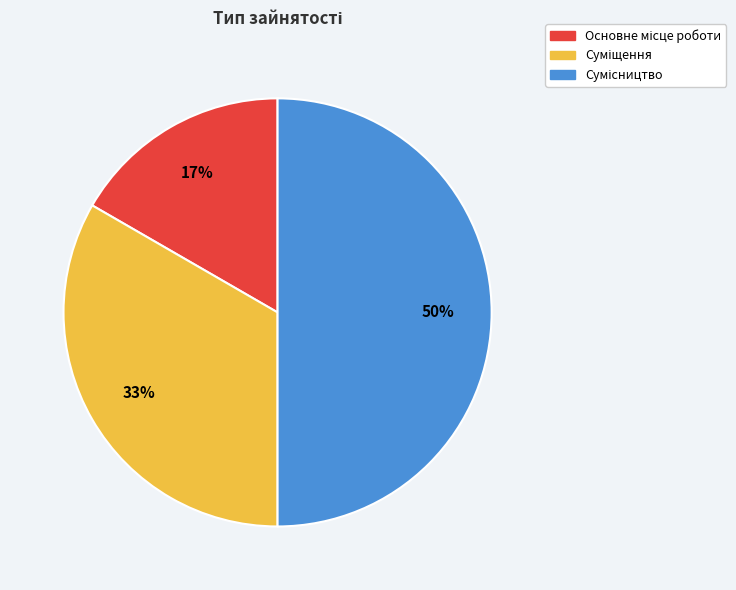

How many segments does this pie chart have?

3